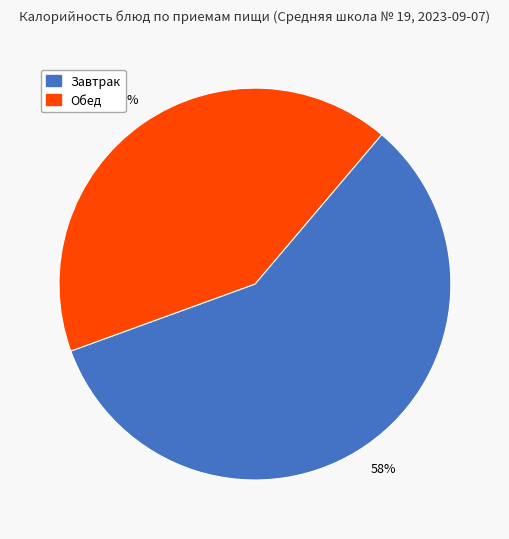

To the nearest percent, what is the average slice percentage?

50%